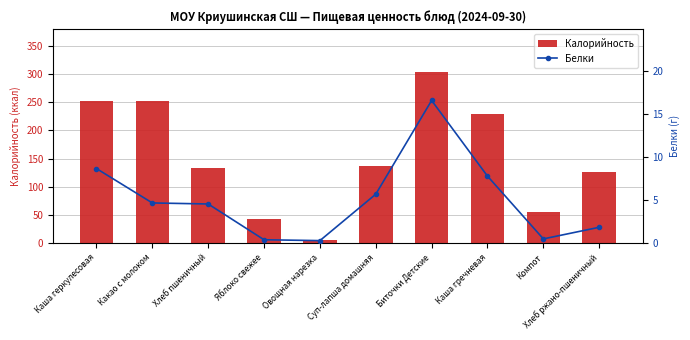

At which label does Калорийность first exceed 135?

Каша геркулесовая